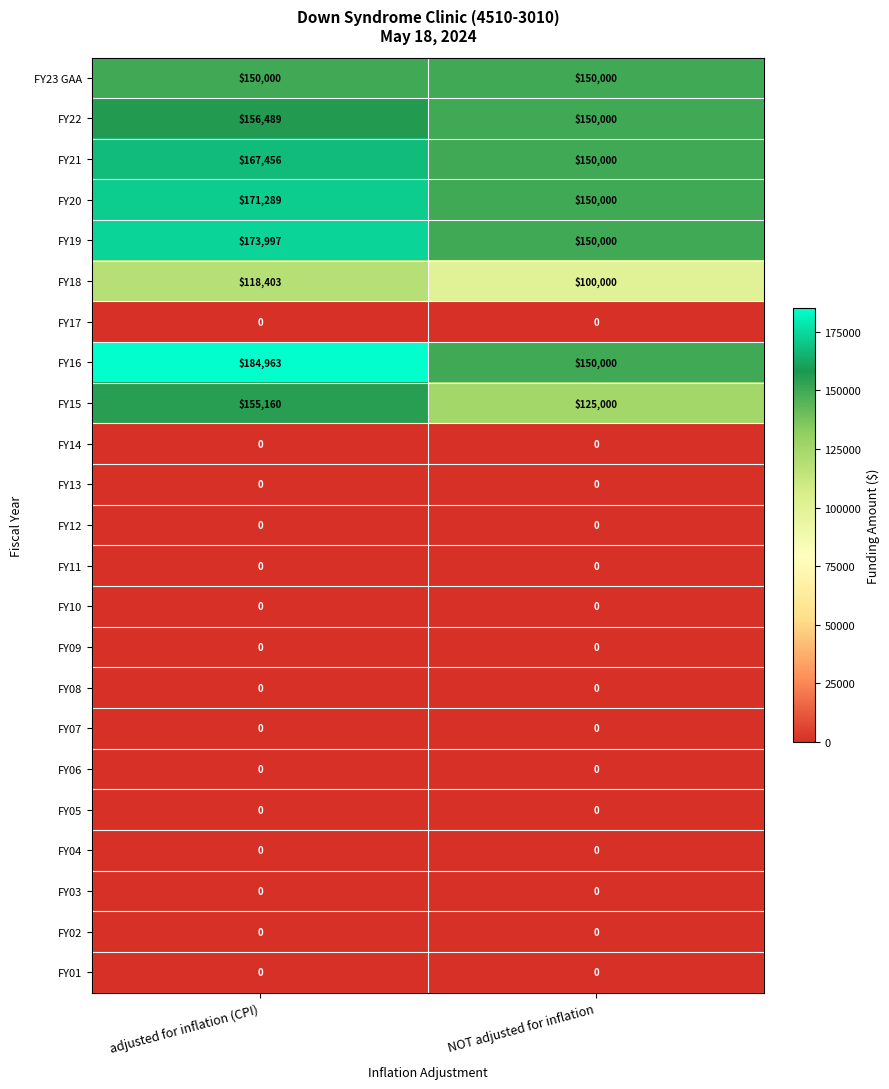

Which category has the lowest value in the FY19 series?

NOT adjusted for inflation